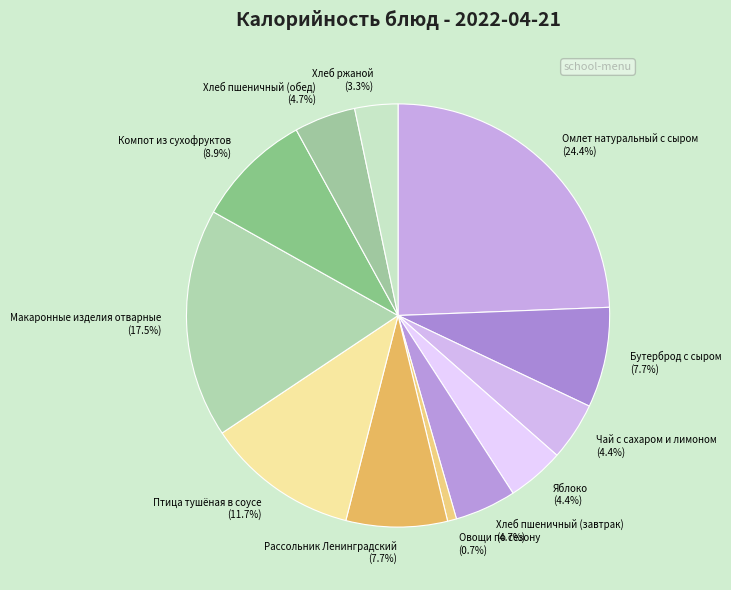

What is the ratio of the value at Омлет натуральный с сыром to the value at Чай с сахаром и лимоном?

5.5